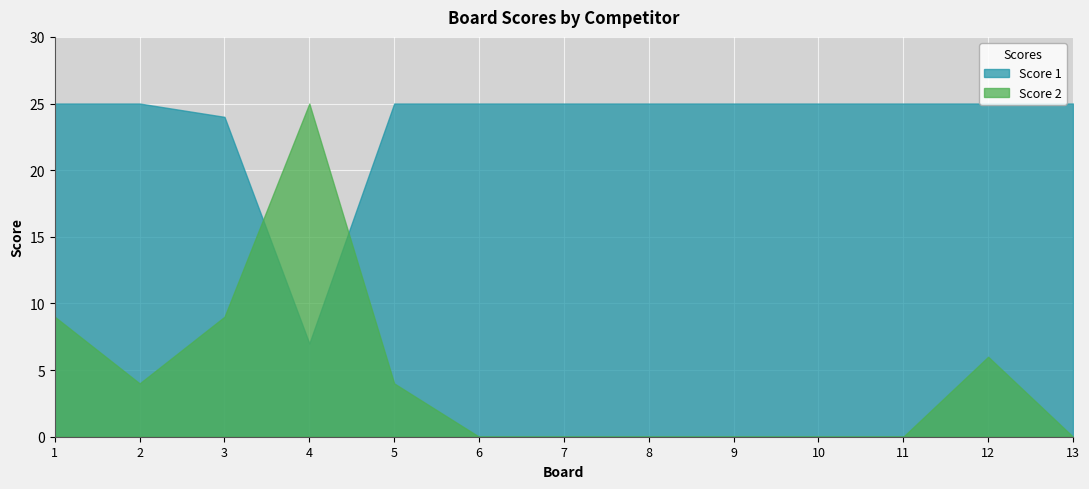

True or false: Score 2 has a value of 12 at 1.

False